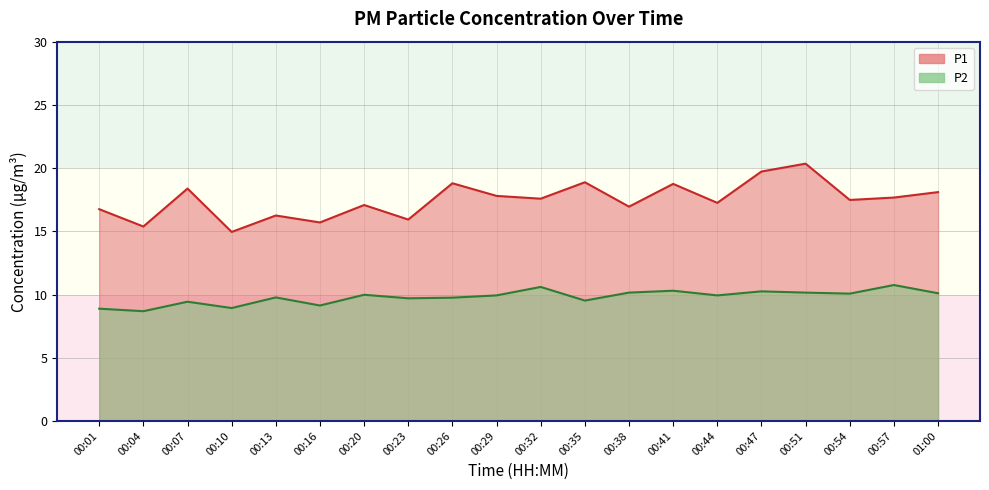

True or false: P2 and P1 cross at least once.

False